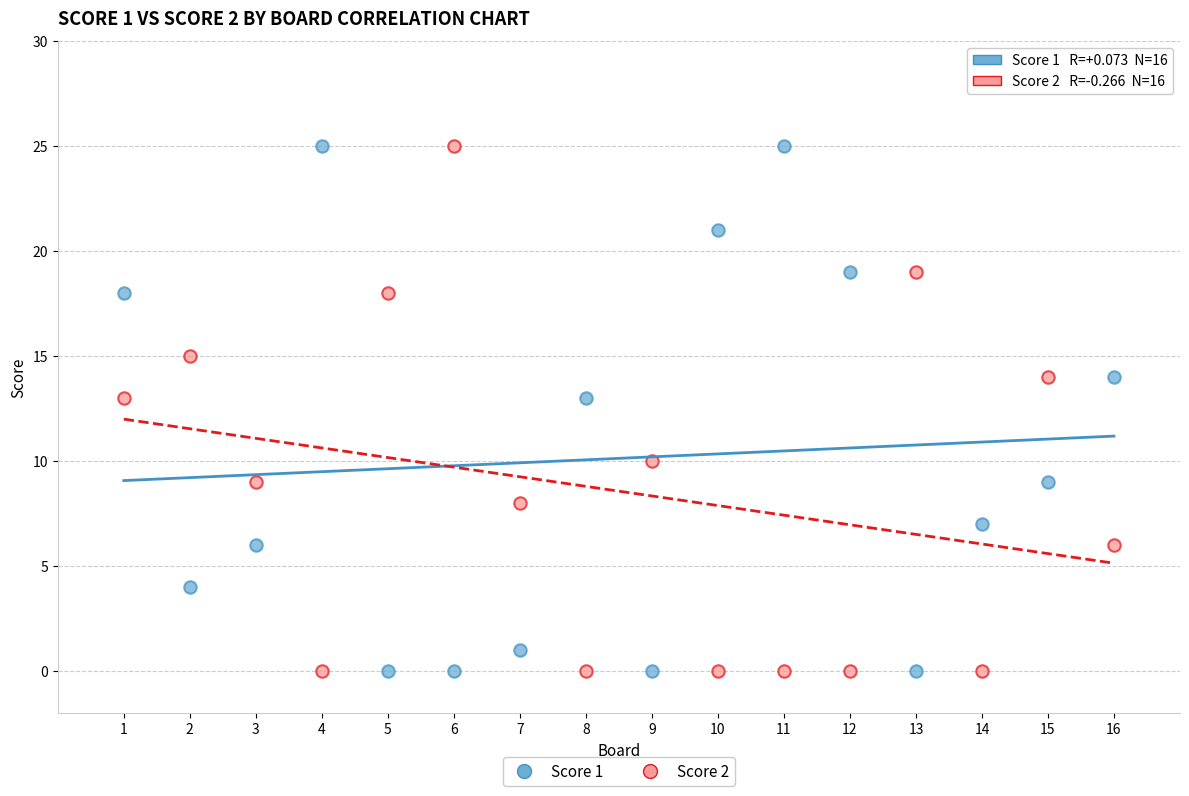

What is the X range (max minus min) for the scatter plot?

15